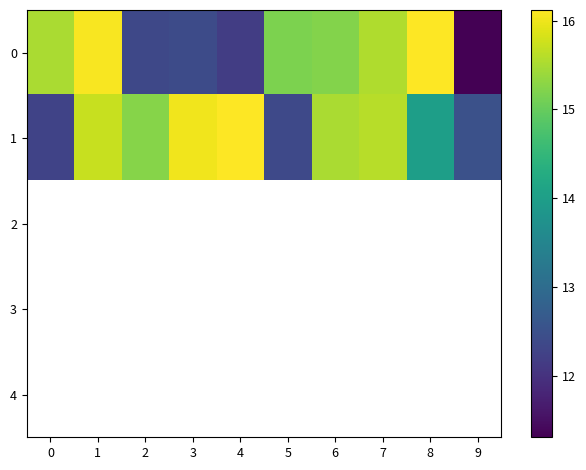

Which category has the highest value across all series?

8